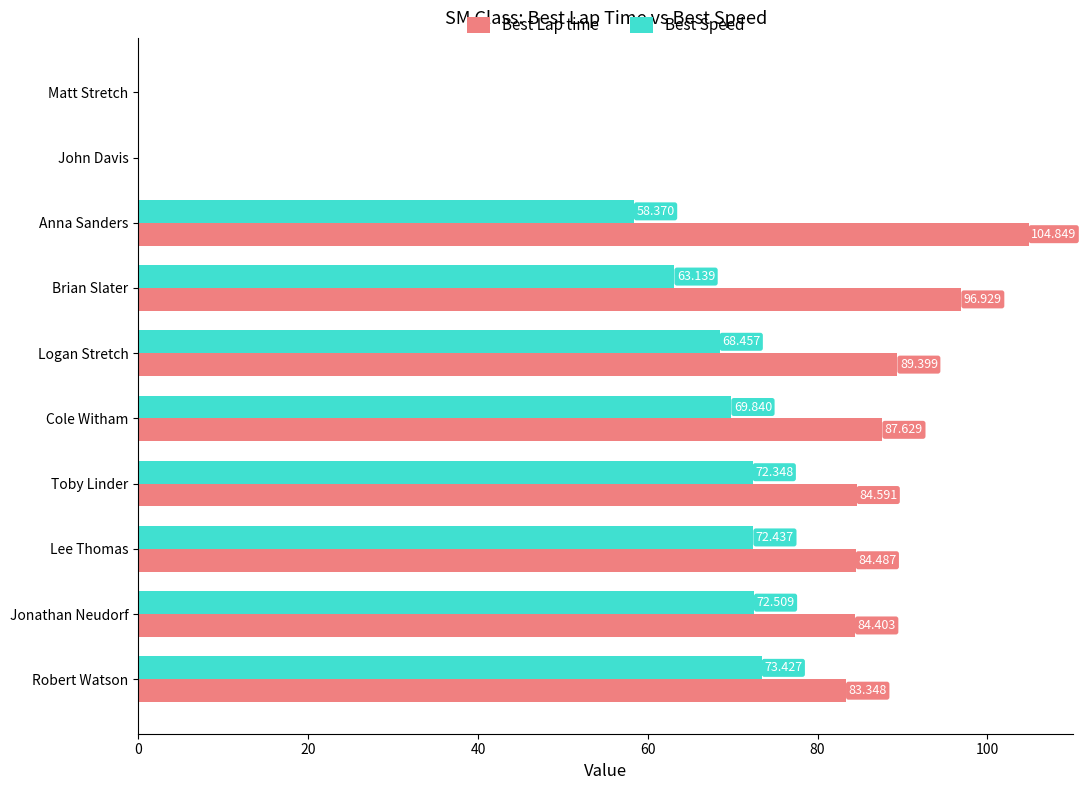

What are all the series names shown in the legend?

Best Lap time, Best Speed